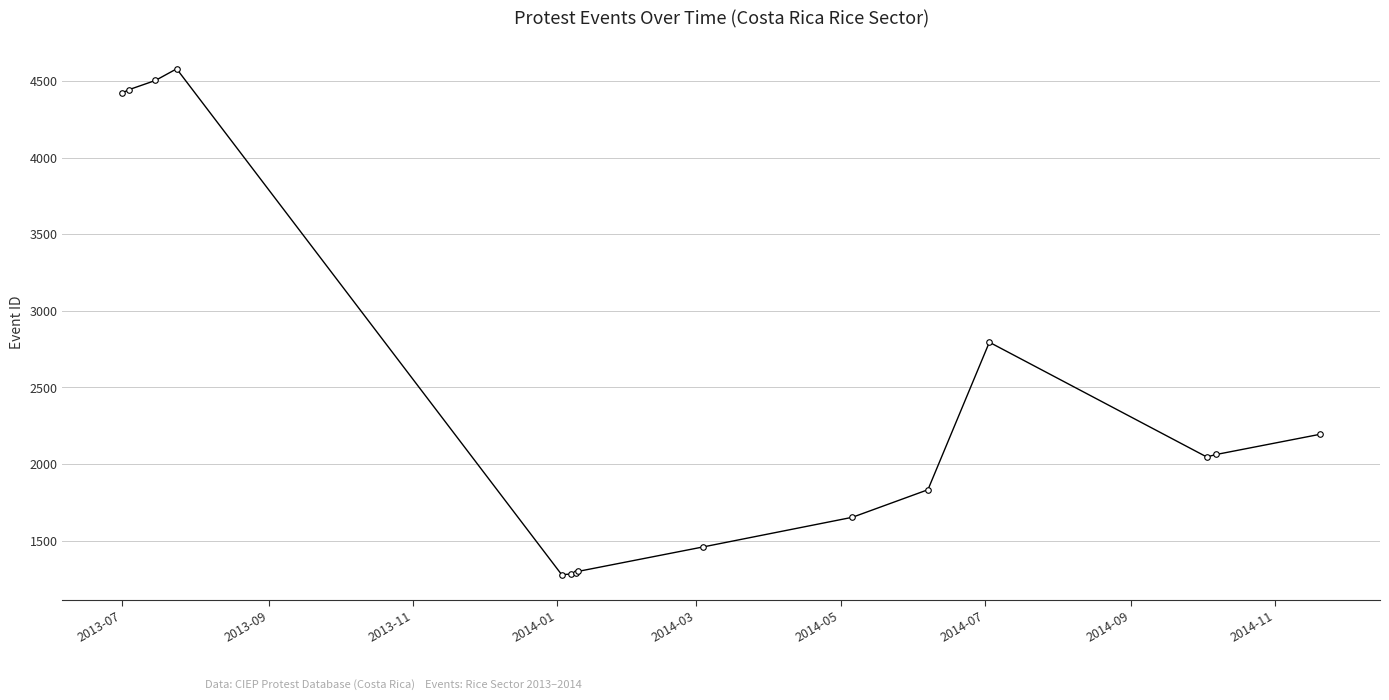

What is the difference between the maximum and minimum values?

3303